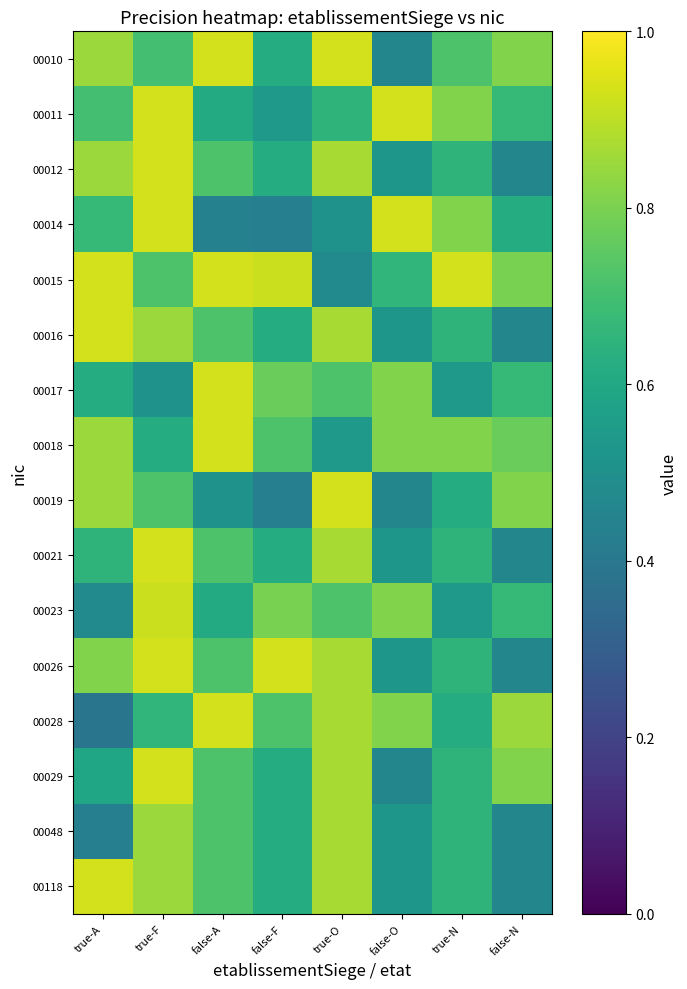

At which category is the sum across all series the highest?

true-F